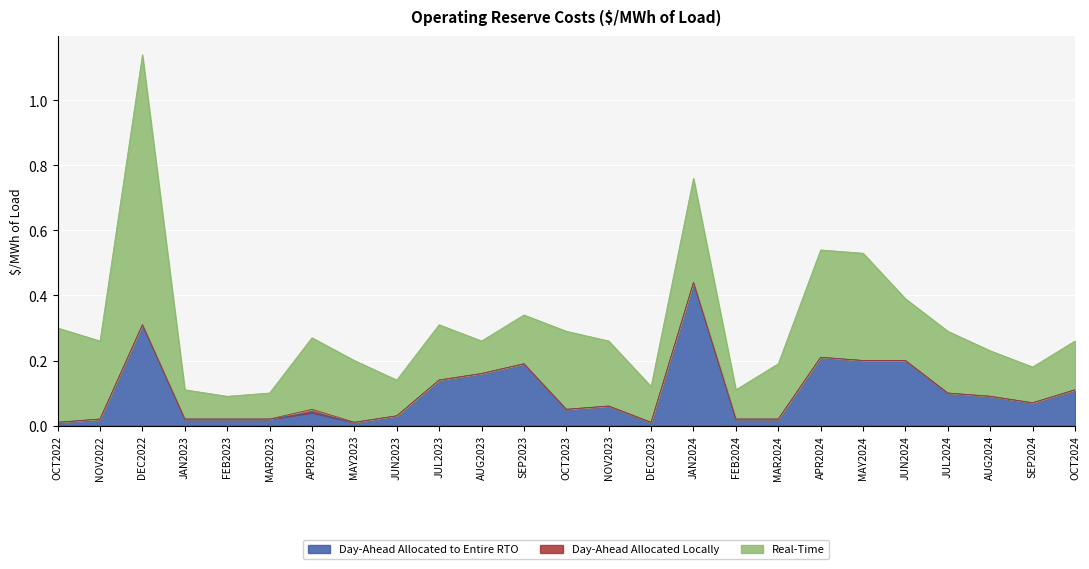

Is it true that Day-Ahead Allocated to Entire RTO equals 0.1 at JUL2023?

True